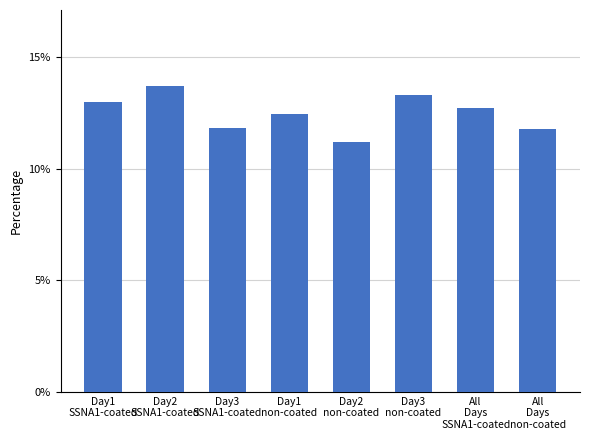

Are the bars horizontal?

No